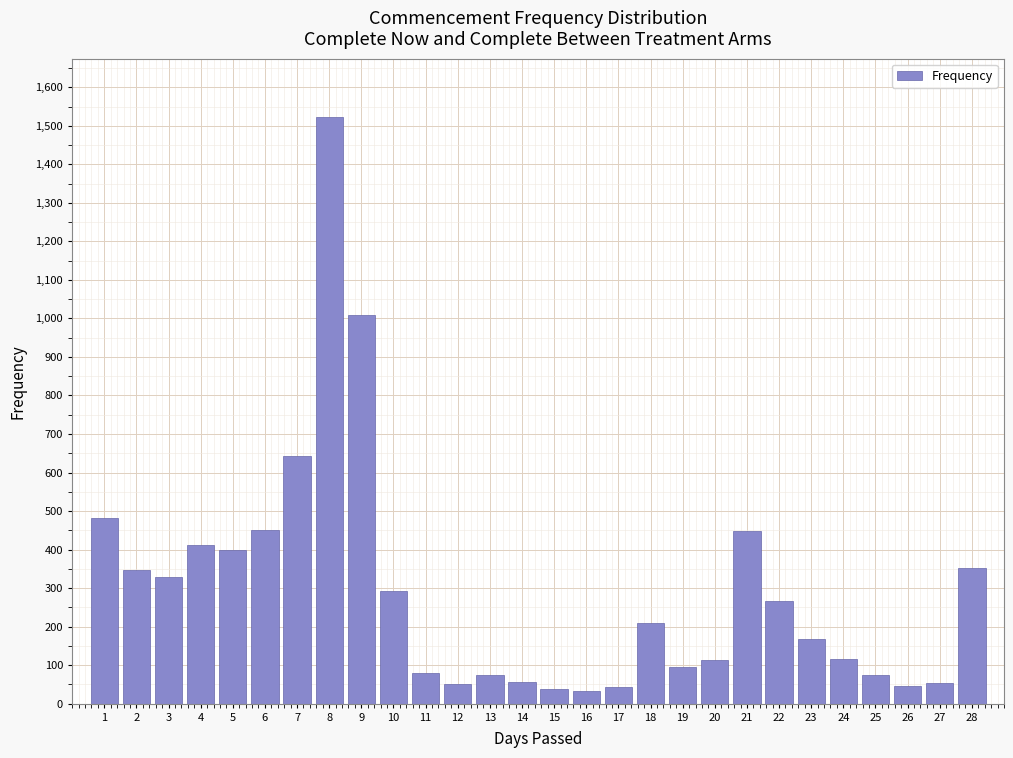

What is the value of the 8th bar from the left?

1522